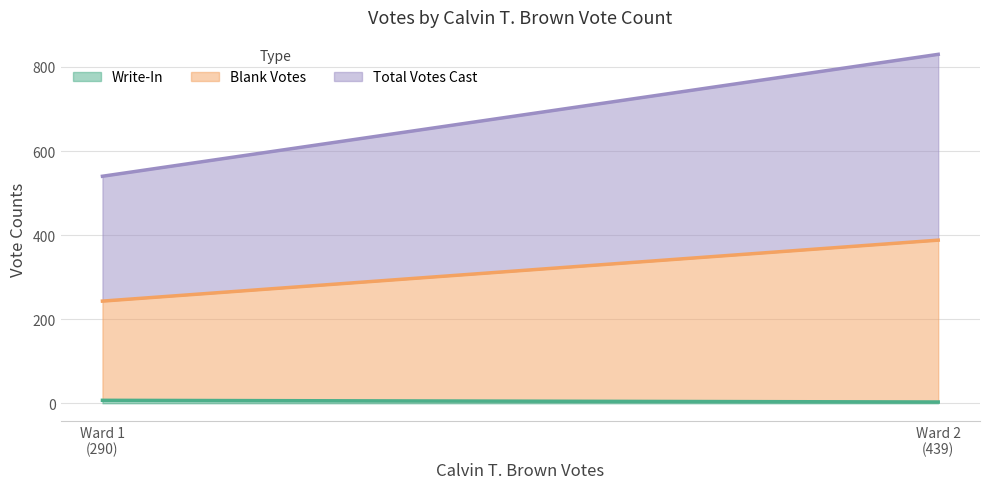

Rank the series by their average value, from highest to lowest.

Total Votes Cast, Blank Votes, Write-In